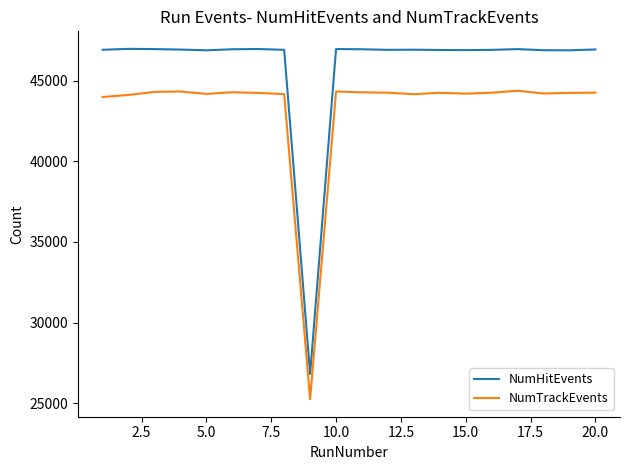

What is the greatest value displayed?

46976